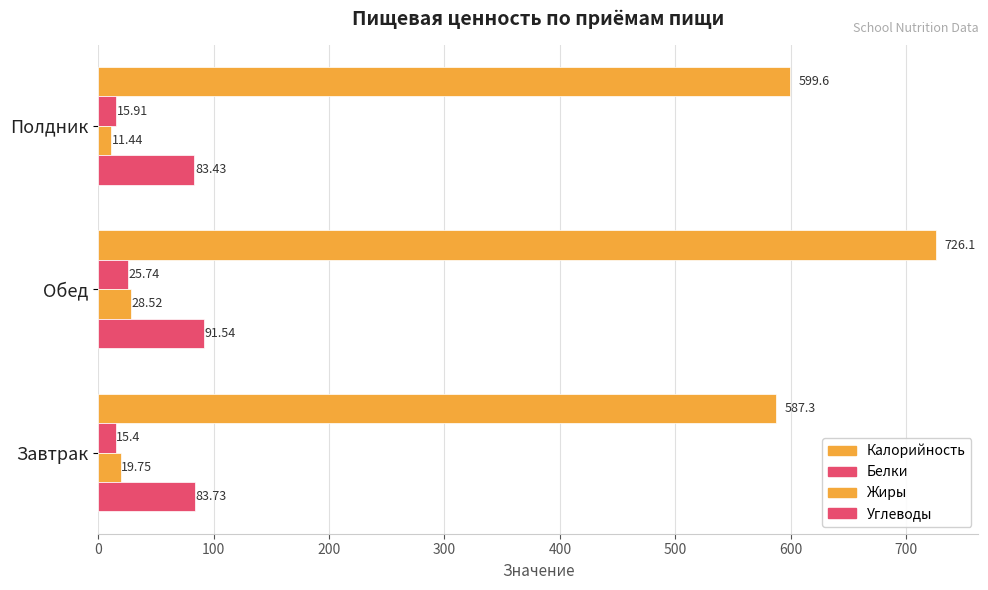

How many data points does each series have?

3